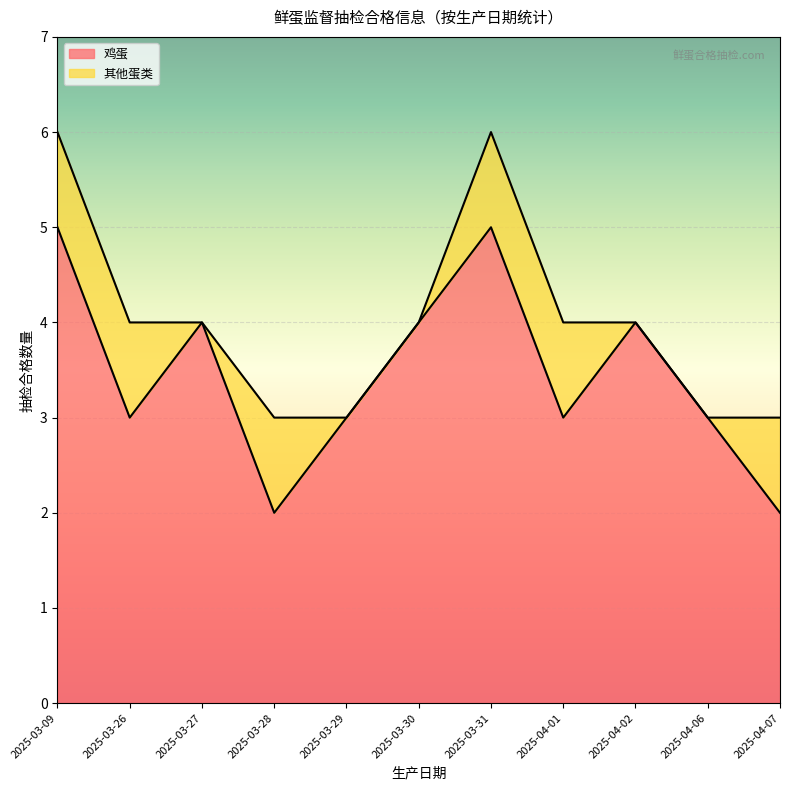

Reading left to right, extract all data points from this chart.

2025-03-09=5	2025-03-26=3	2025-03-27=4	2025-03-28=2	2025-03-29=3	2025-03-30=4	2025-03-31=5	2025-04-01=3	2025-04-02=4	2025-04-06=3	2025-04-07=2